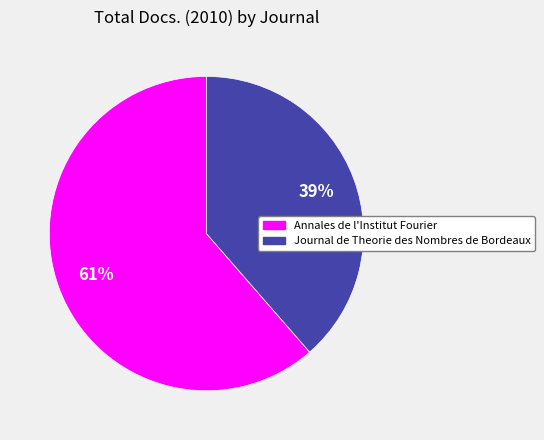

Is there a majority slice in this chart?

Yes